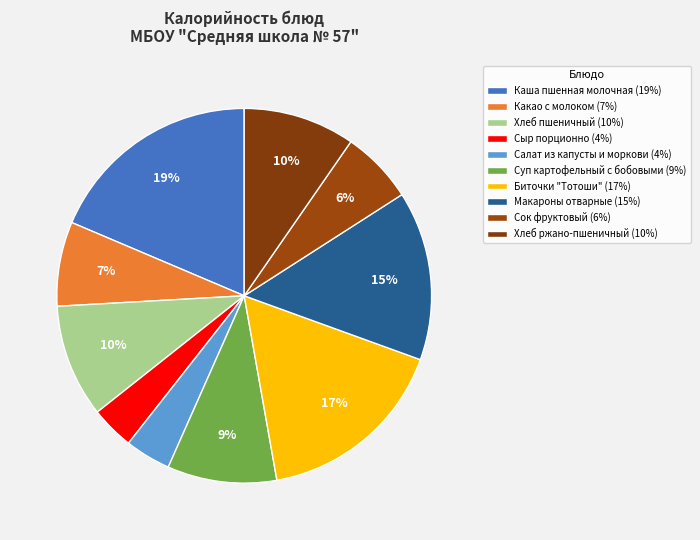

What portion of the pie excludes Какао с молоком?

92.7%